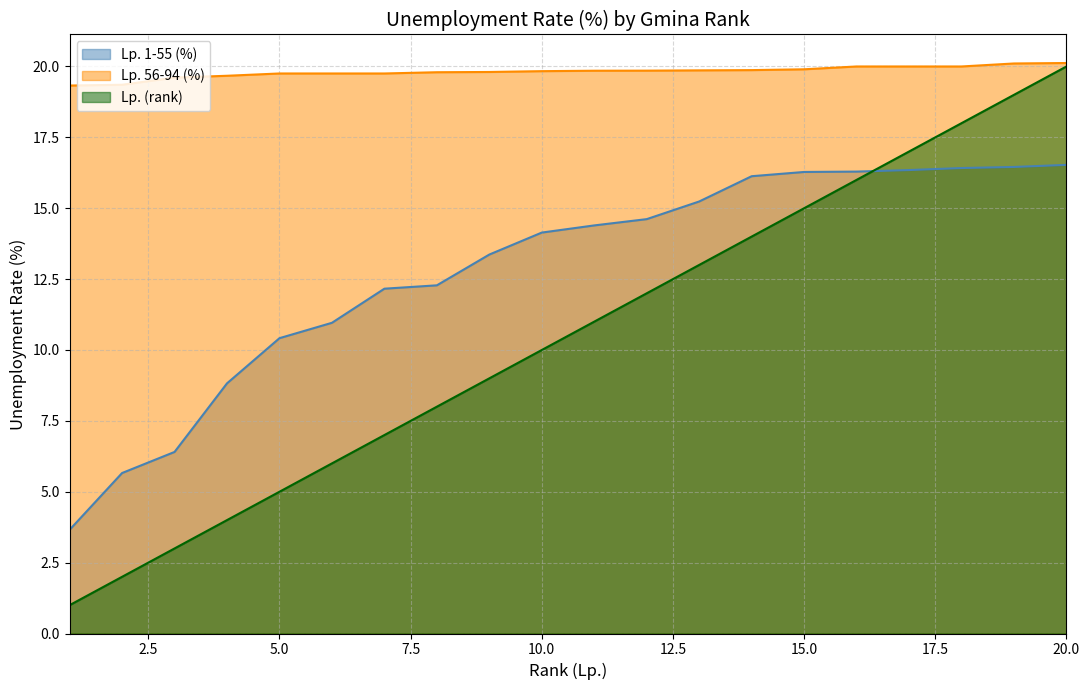

Which series has the largest range (max minus min)?

Lp. (rank)